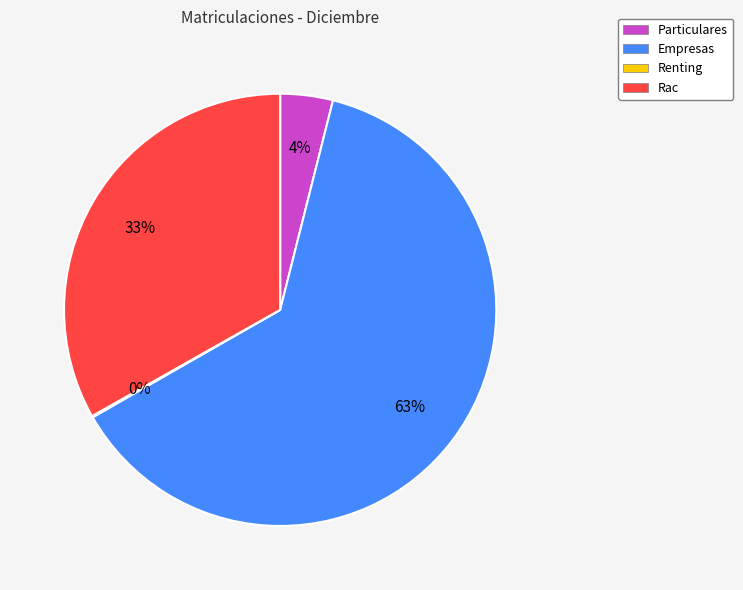

Do Rac and Particulares together represent more than half of the pie?

No